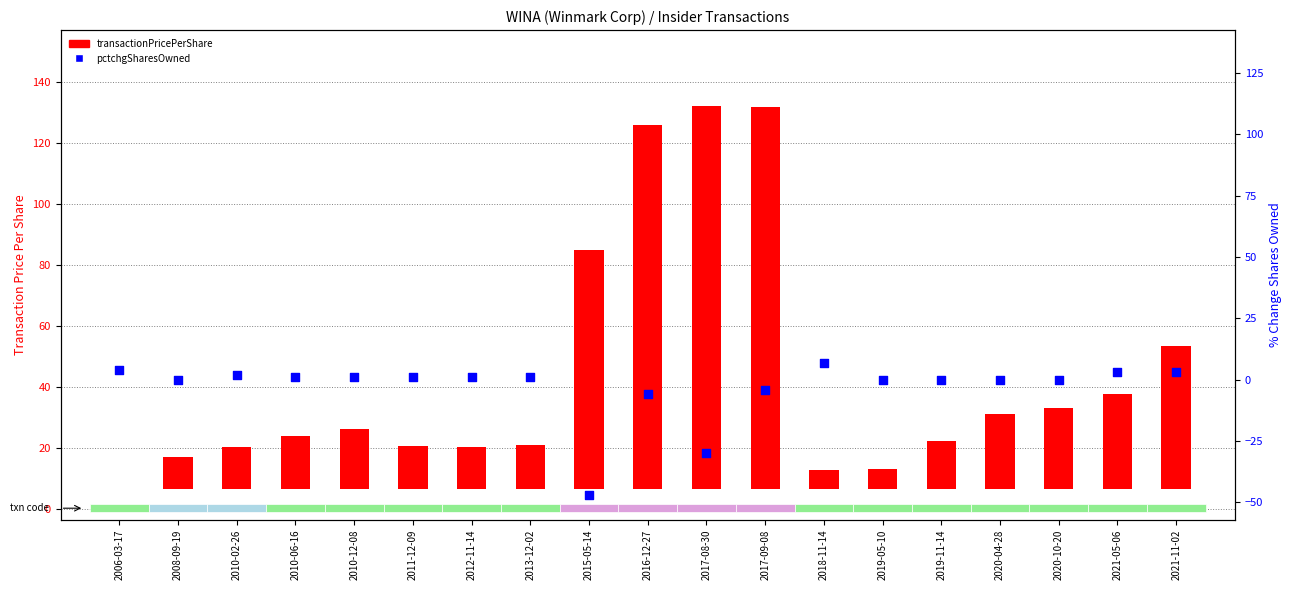

Which series has the largest total across all categories?

transactionPricePerShare